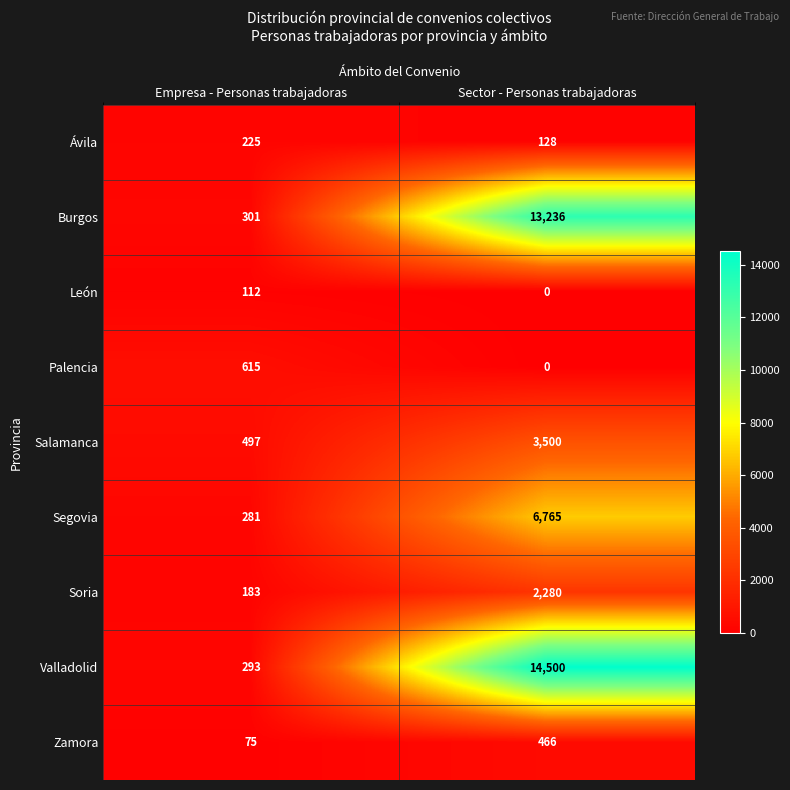

At which label is Palencia closest to 307?

Sector - Personas trabajadoras